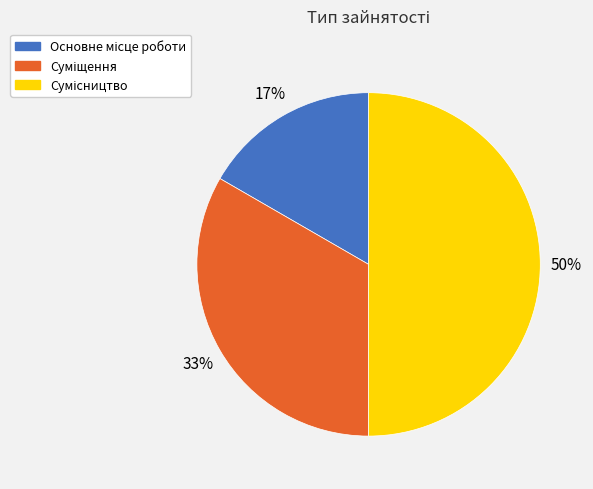

How many segments does this pie chart have?

3